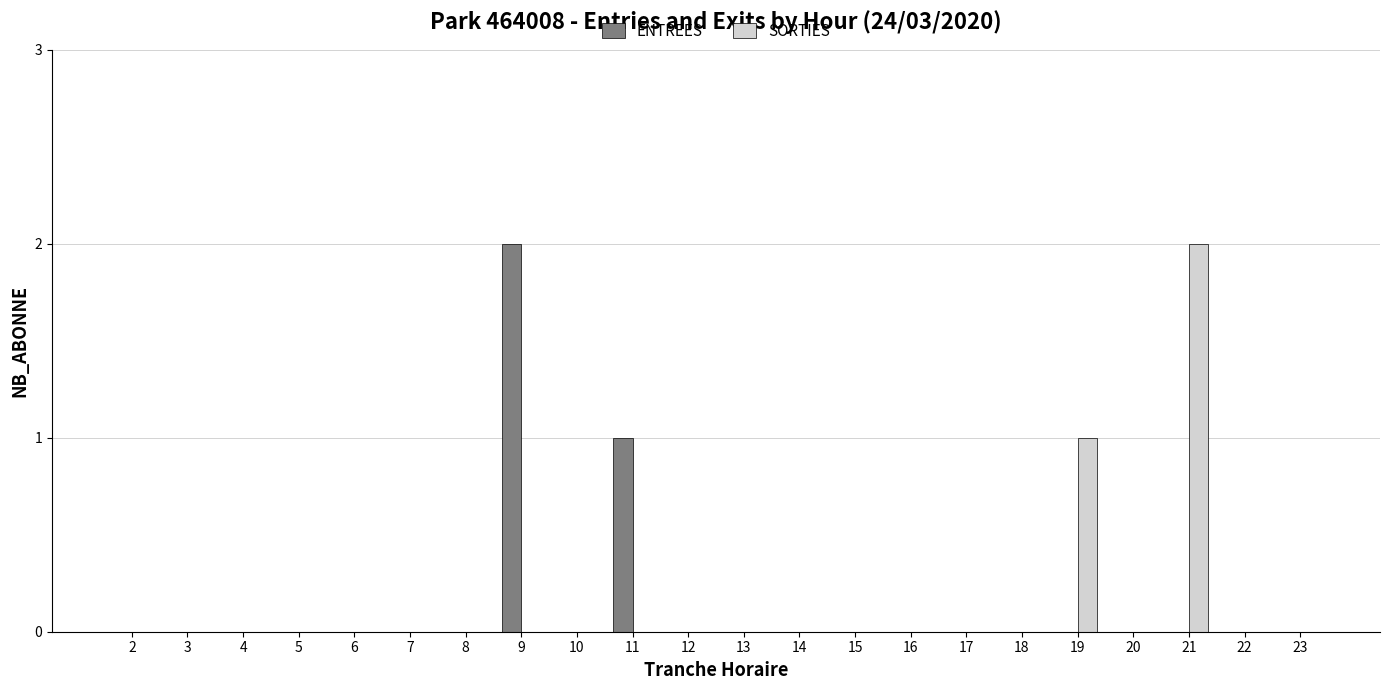

Is it true that SORTIES equals 0 at 11?

True